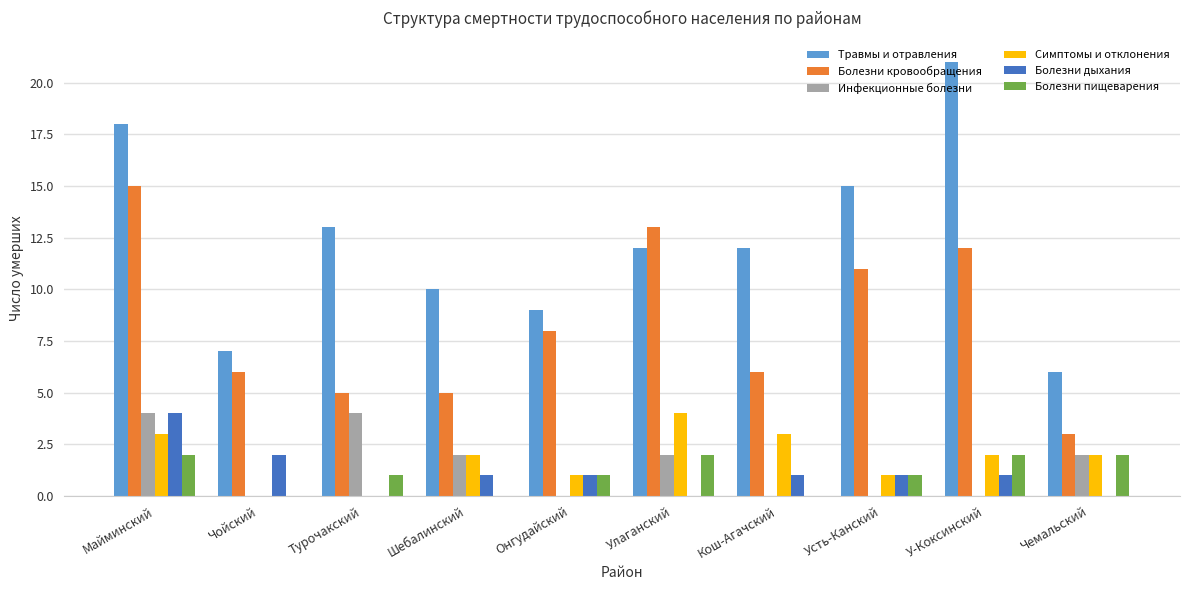

Reading left to right, transcribe all the data shown in this chart.

Травмы и отравления: Майминский=18	Чойский=7	Турочакский=13	Шебалинский=10	Онгудайский=9	Улаганский=12	Кош-Агачский=12	Усть-Канский=15	У-Коксинский=21	Чемальский=6
Болезни кровообращения: Майминский=15	Чойский=6	Турочакский=5	Шебалинский=5	Онгудайский=8	Улаганский=13	Кош-Агачский=6	Усть-Канский=11	У-Коксинский=12	Чемальский=3
Инфекционные болезни: Майминский=4	Чойский=0	Турочакский=4	Шебалинский=2	Онгудайский=0	Улаганский=2	Кош-Агачский=0	Усть-Канский=0	У-Коксинский=0	Чемальский=2
Симптомы и отклонения: Майминский=3	Чойский=0	Турочакский=0	Шебалинский=2	Онгудайский=1	Улаганский=4	Кош-Агачский=3	Усть-Канский=1	У-Коксинский=2	Чемальский=2
Болезни дыхания: Майминский=4	Чойский=2	Турочакский=0	Шебалинский=1	Онгудайский=1	Улаганский=0	Кош-Агачский=1	Усть-Канский=1	У-Коксинский=1	Чемальский=0
Болезни пищеварения: Майминский=2	Чойский=0	Турочакский=1	Шебалинский=0	Онгудайский=1	Улаганский=2	Кош-Агачский=0	Усть-Канский=1	У-Коксинский=2	Чемальский=2